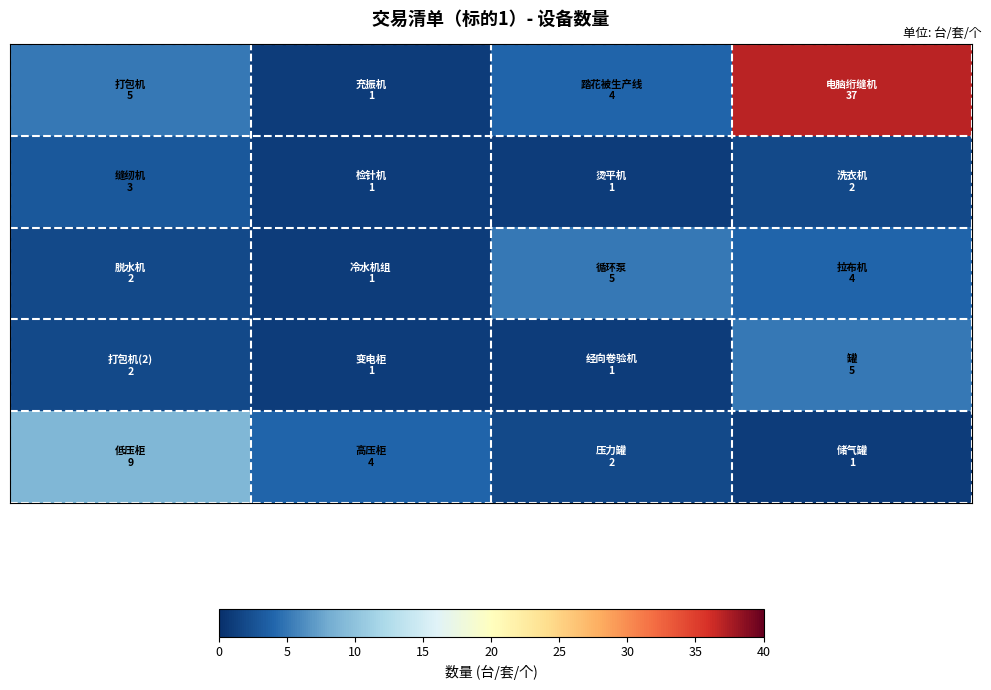

How many categories are shown in the chart?

4